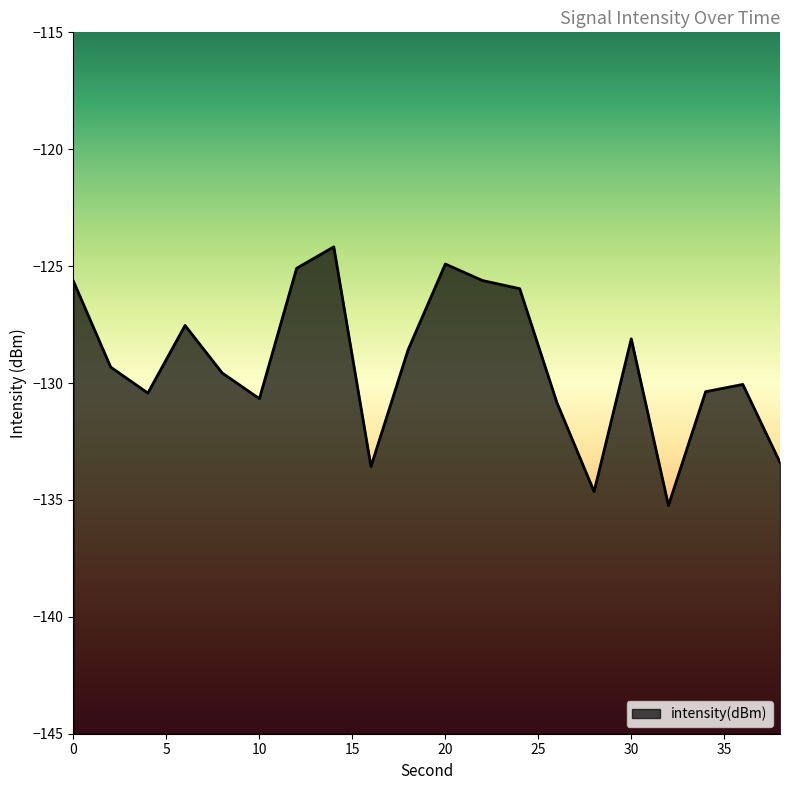

What is the minimum value shown in the chart?

-135.2